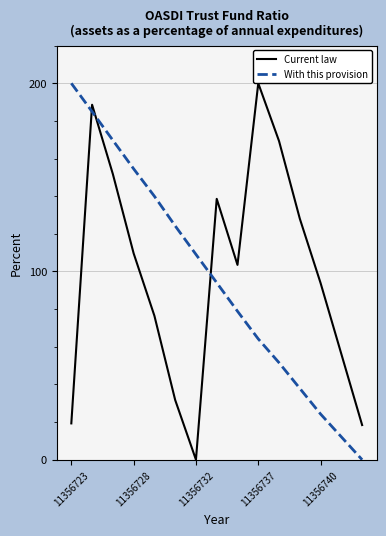

Which series ends up on top after the final intersection of With this provision and Current law?

Current law